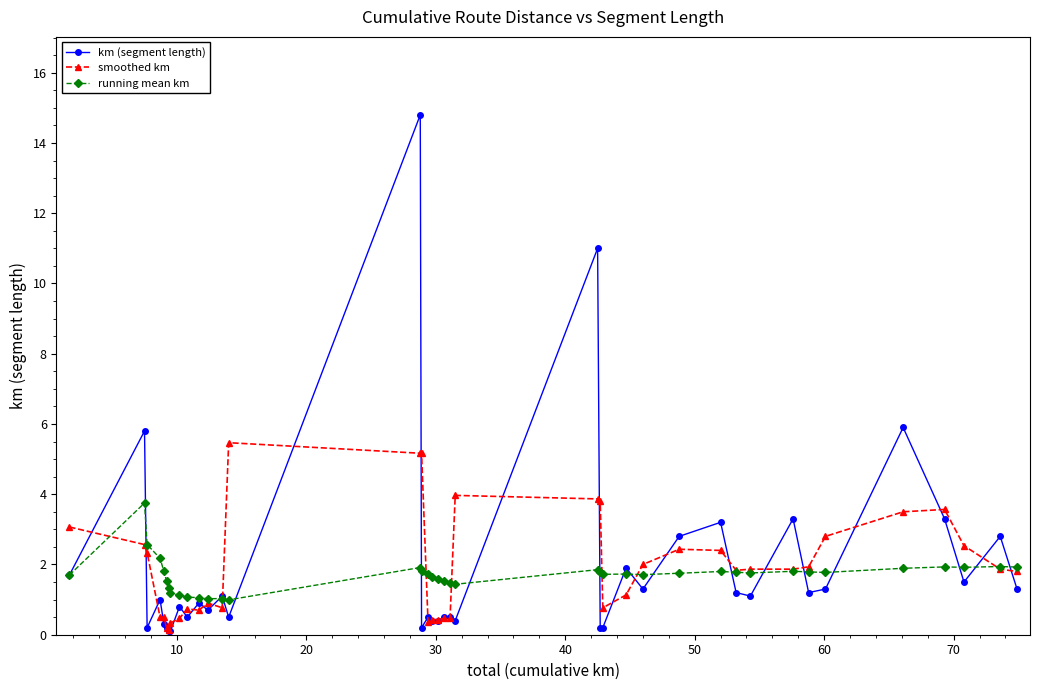

Which series has the largest range (max minus min)?

km (segment length)